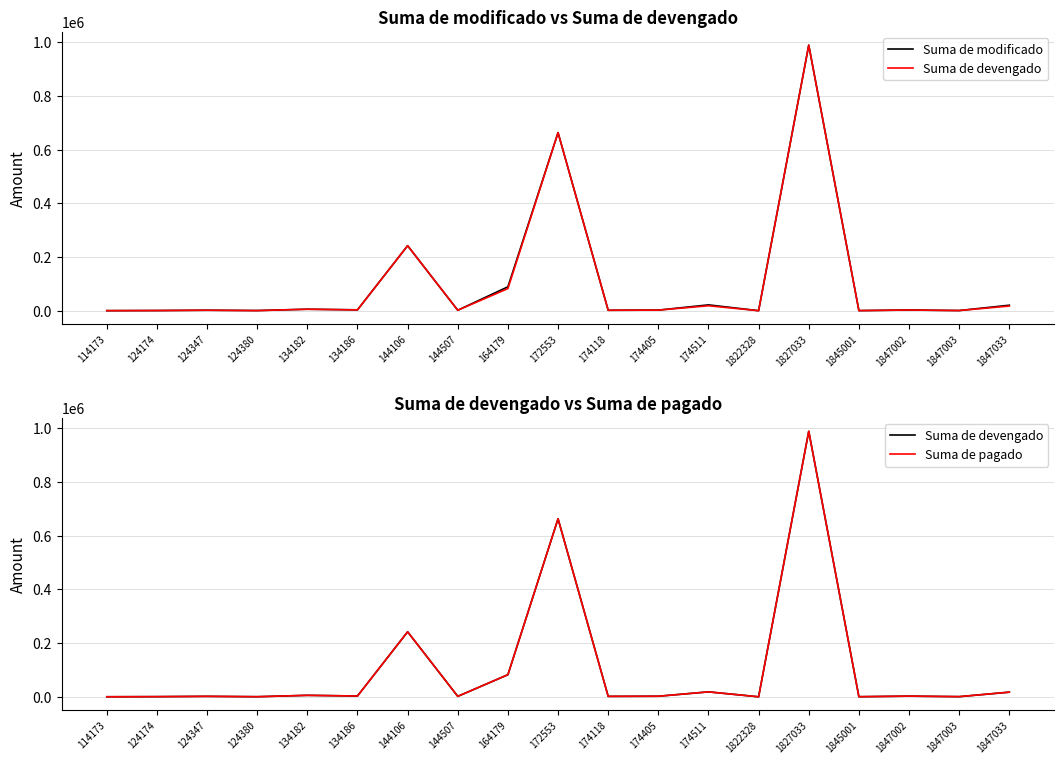

Which series has the largest range (max minus min)?

Suma de modificado